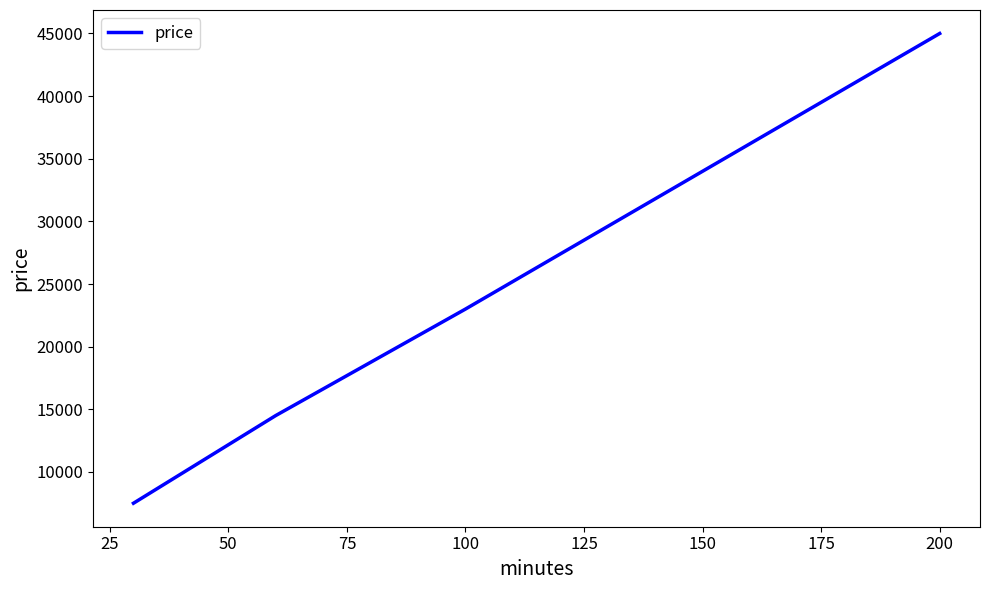

What is the greatest value displayed?

45000